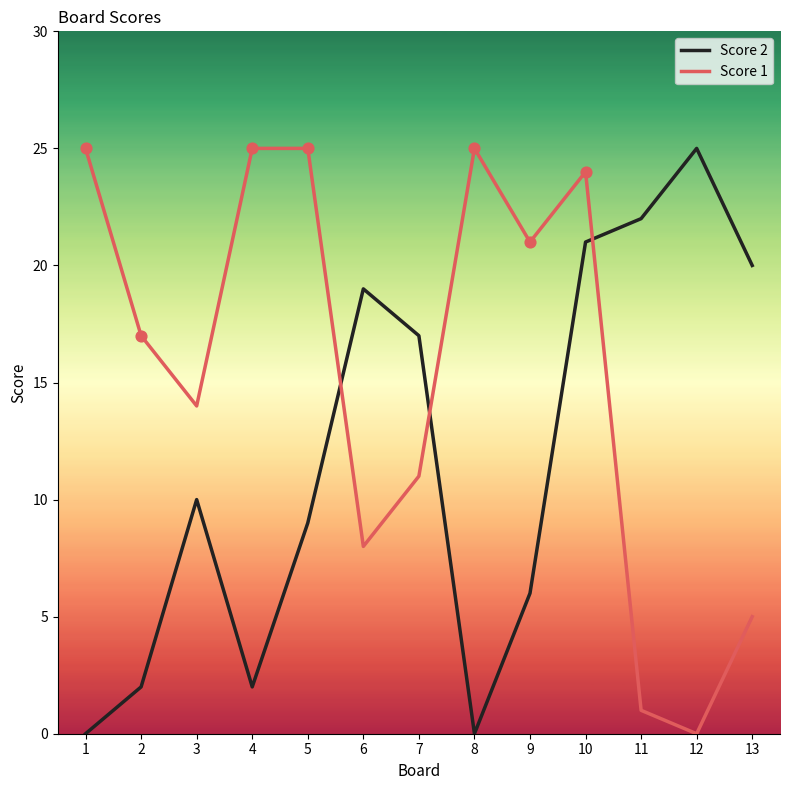

What are all the series names shown in the legend?

Score 2, Score 1